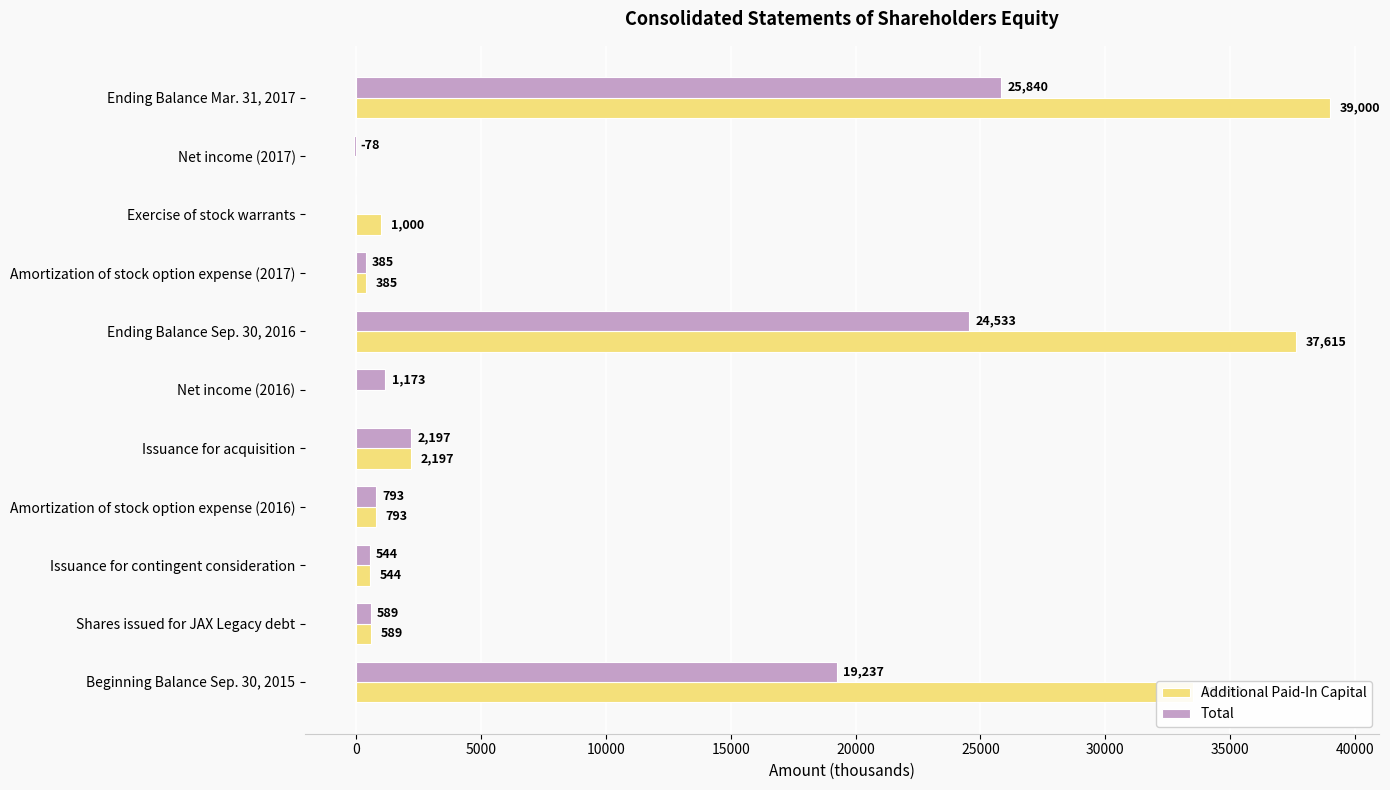

What is the total value across all series at Ending Balance Sep. 30, 2016?

62148